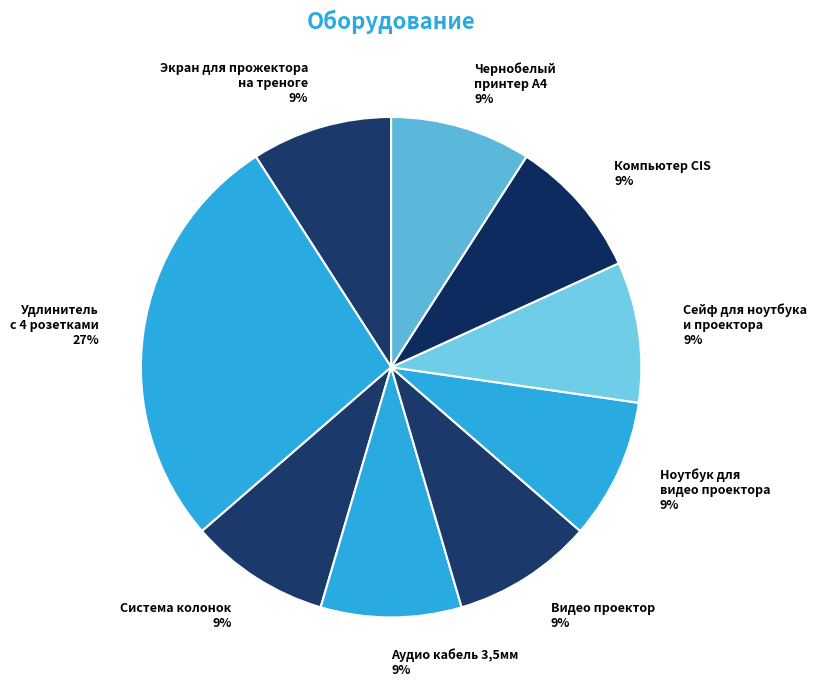

Approximately how many times larger is the value at Экран для прожектора на треноге compared to Сейф для ноутбука и проектора?

1.0